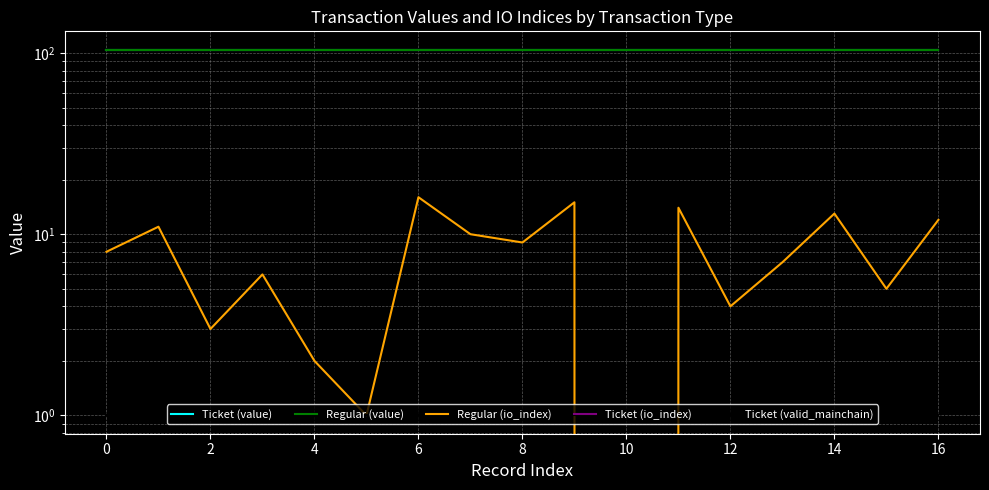

True or false: Ticket (io_index) and Ticket (value) intersect in this chart.

False